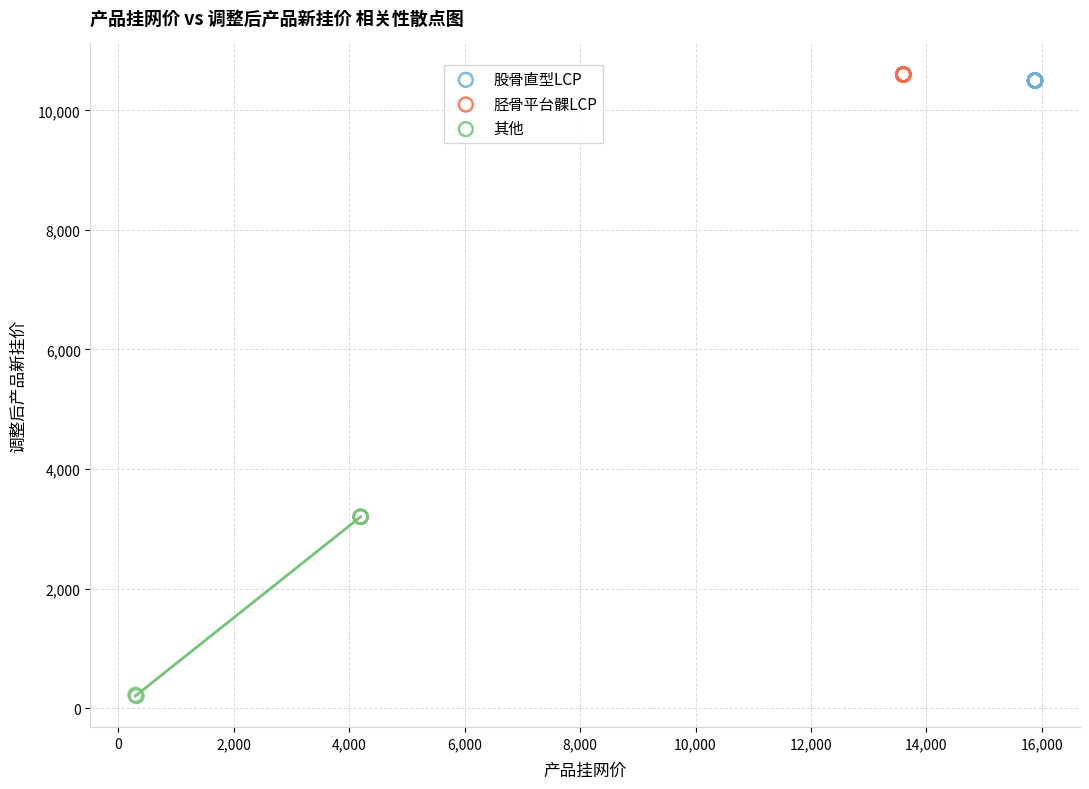

What are all the series names shown in the legend?

股骨直型LCP, 胫骨平台髁LCP, 其他